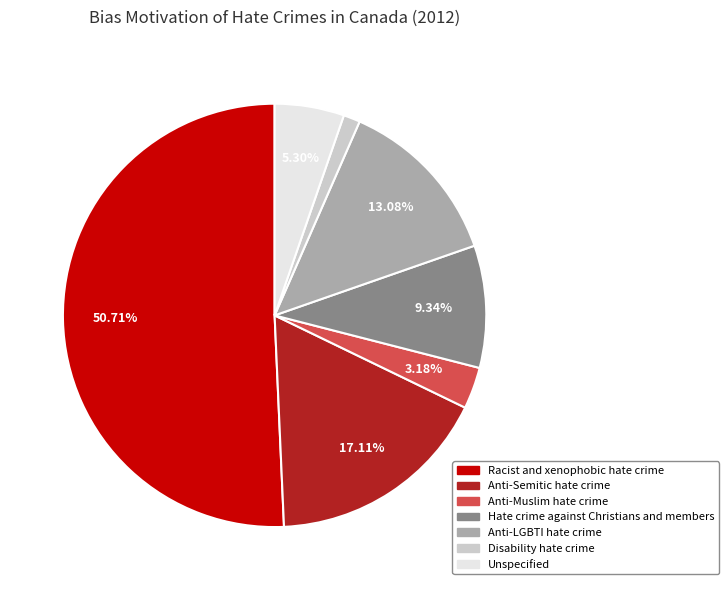

What percentage is NOT represented by Anti-Semitic hate crime?

82.9%